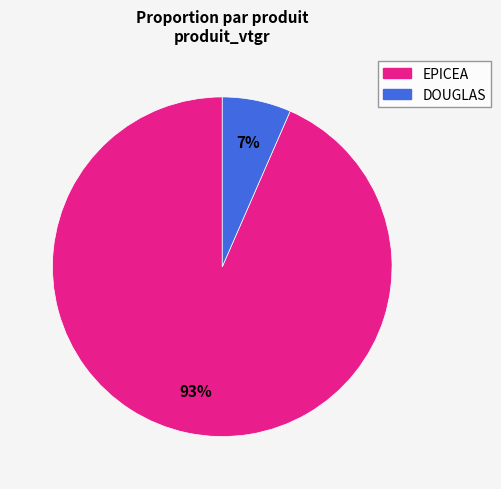

To the nearest percent, what is the combined percentage of EPICEA and DOUGLAS?

100%